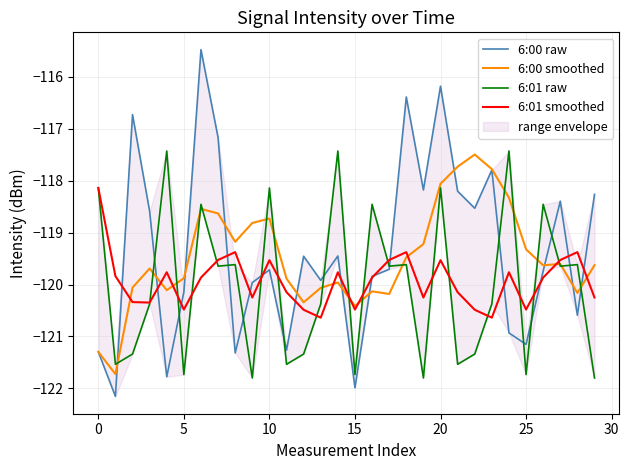

How many values in the 6:00 smoothed series exceed -119?

9